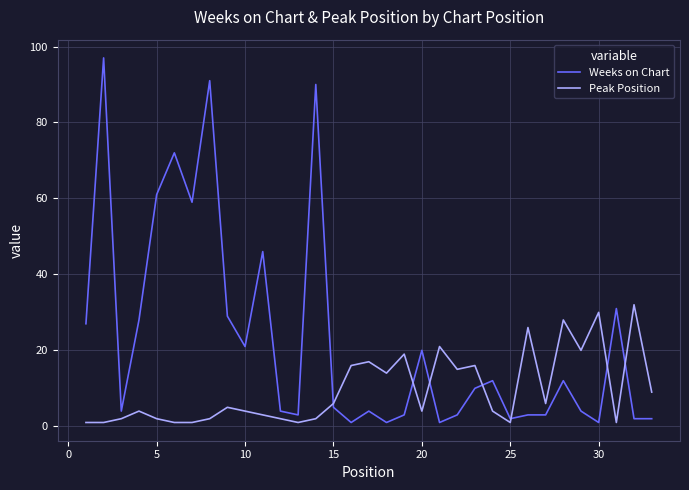

How many intersections are there between Peak Position and Weeks on Chart?

7